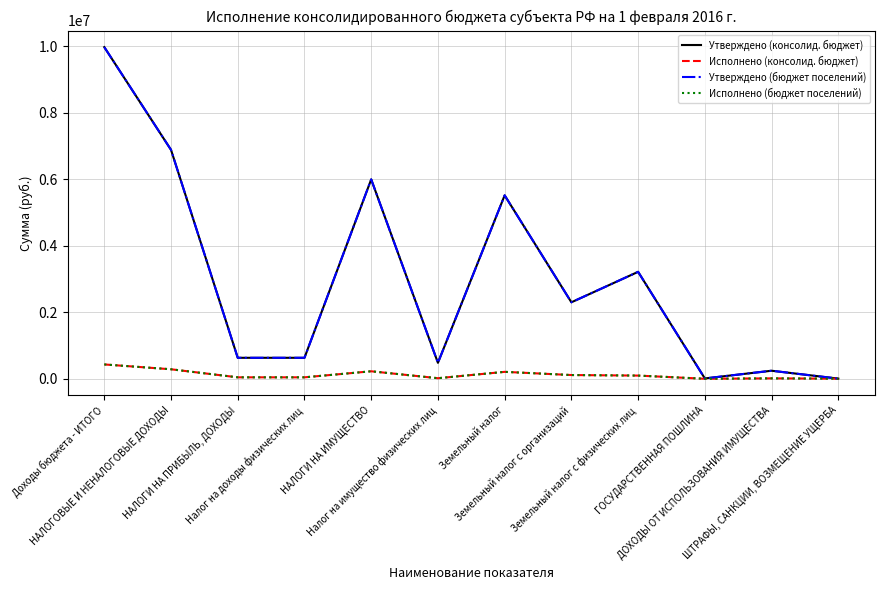

Does the chart display data point markers on the line(s)?

No